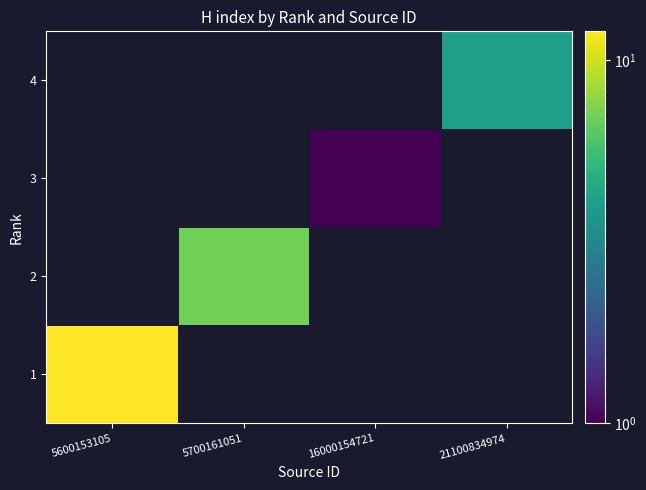

True or false: 3 has a value of 0 at 5600153105.

False